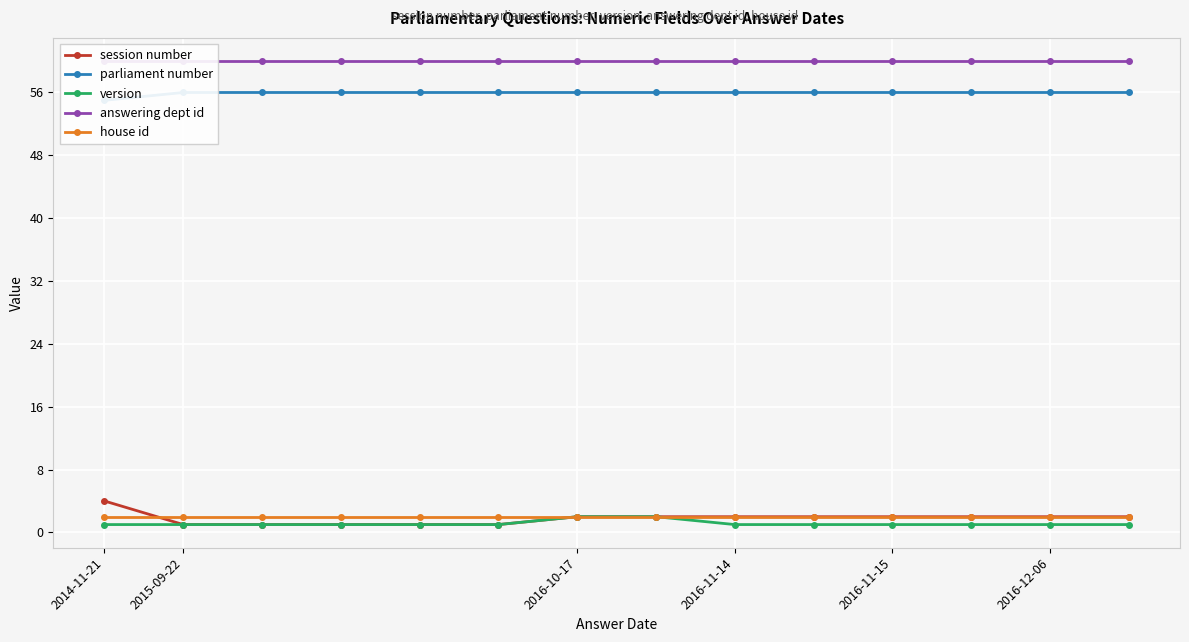

How many lines are shown in the chart?

5